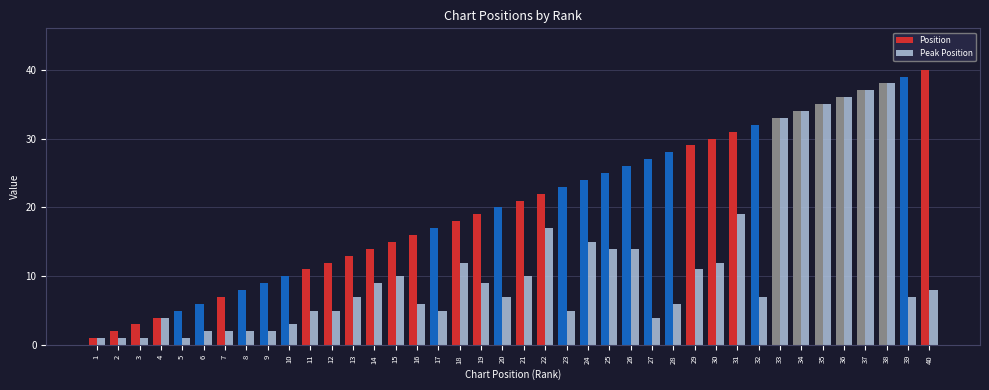

What is the difference between the maximum and minimum values in the Peak Position series?

37